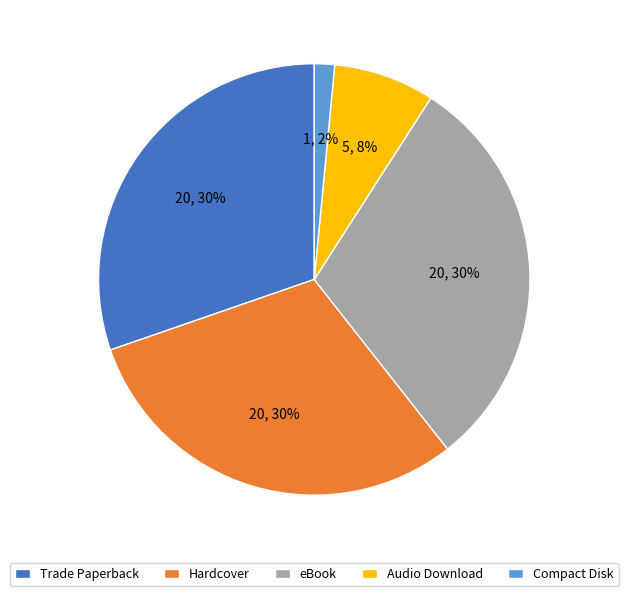

To the nearest percent, what is the average slice percentage?

20%